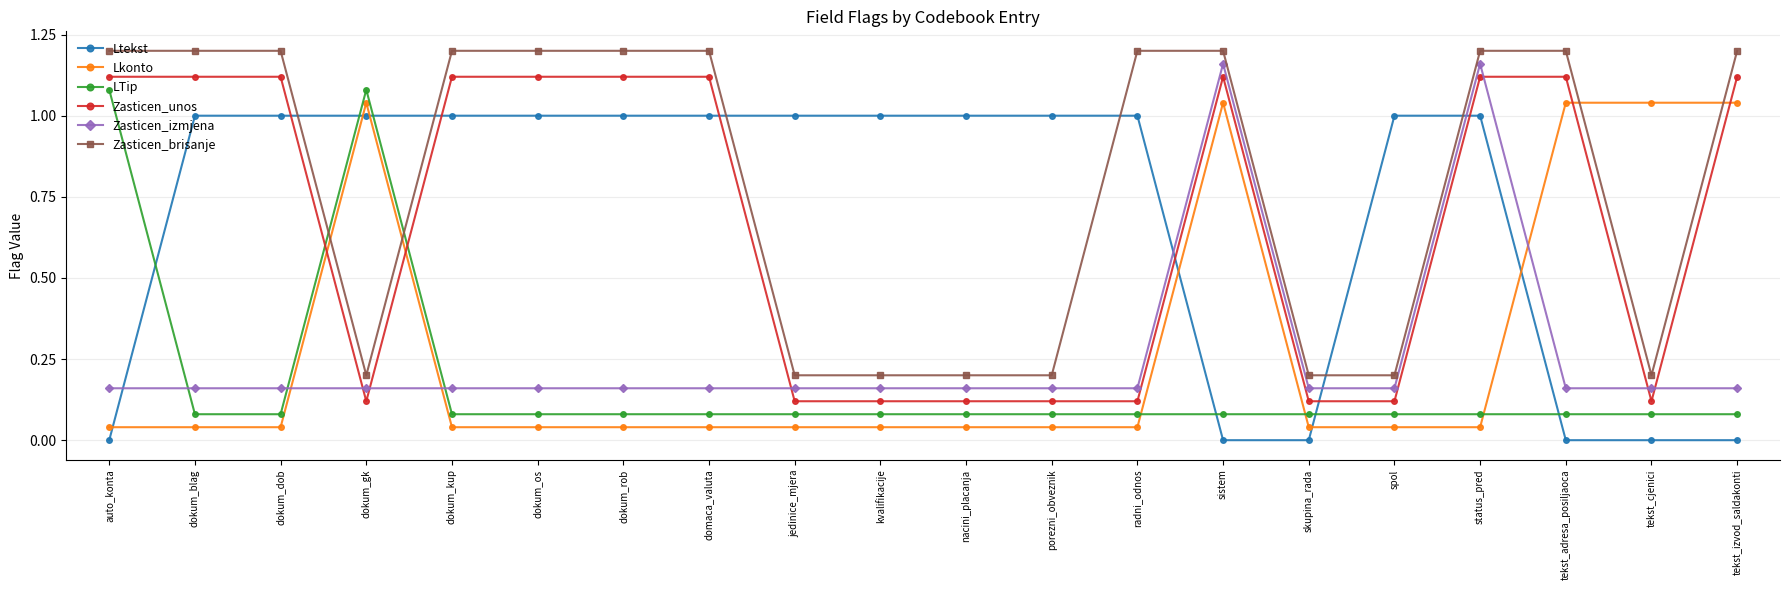

True or false: Zasticen_izmjena has more than 0 interior local peaks.

True